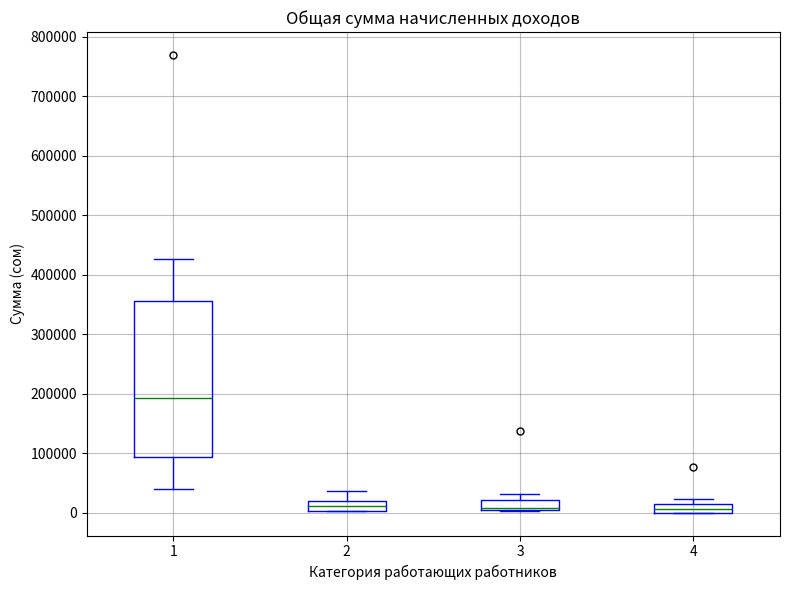

Which box is the tallest, from its lower edge to its upper edge?

1